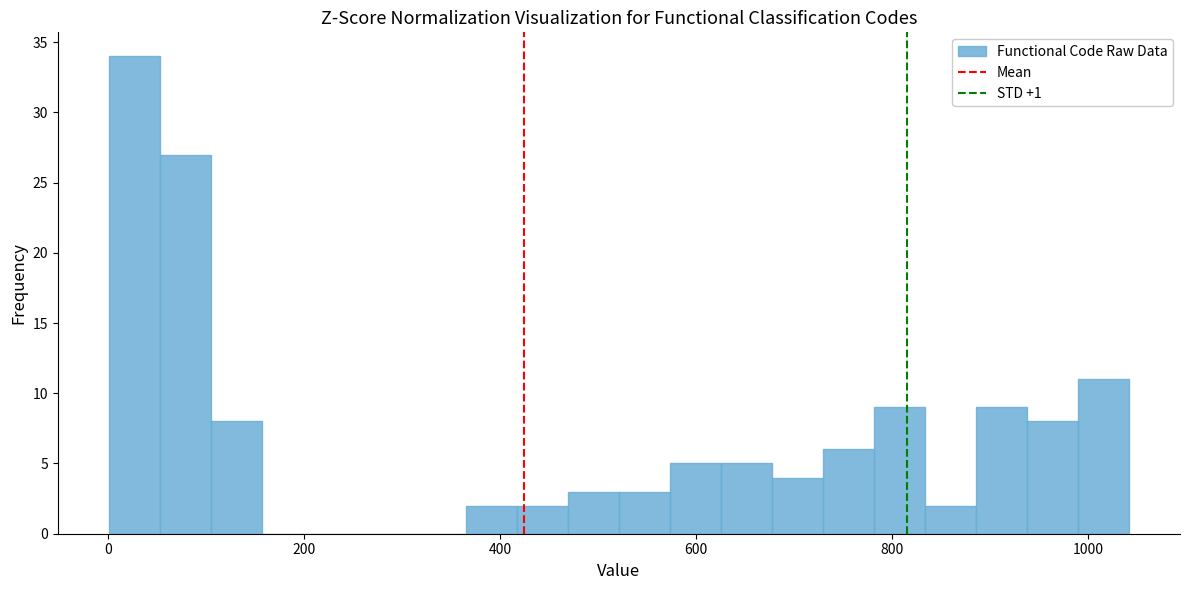

Around what value on the x-axis is the tallest bar? Give the approximate position of its centre, as read against the axis.

20